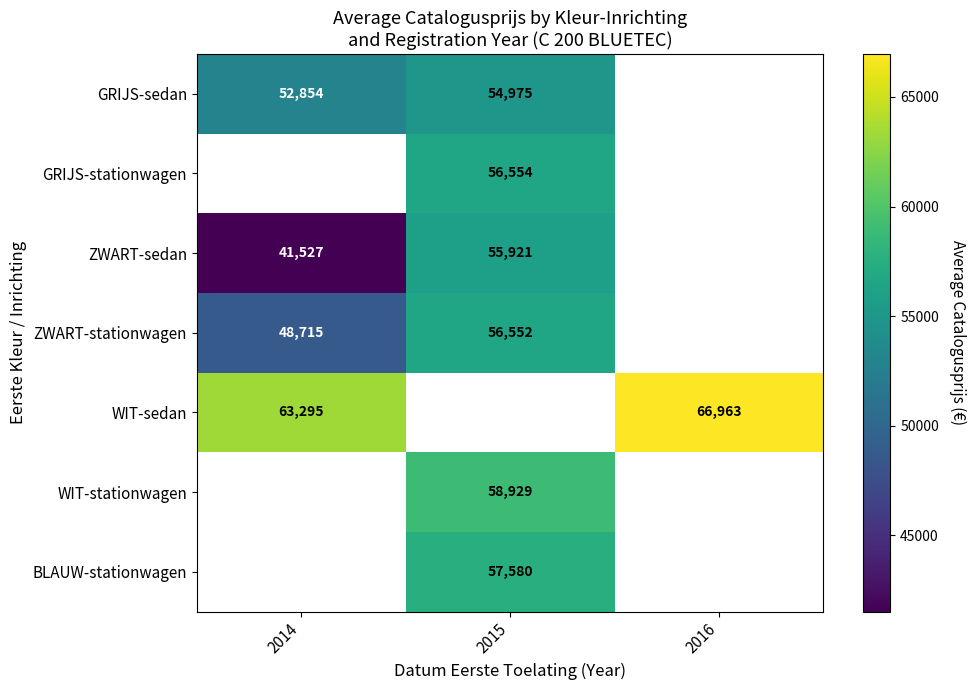

What is the maximum value shown in the chart?

66963.0